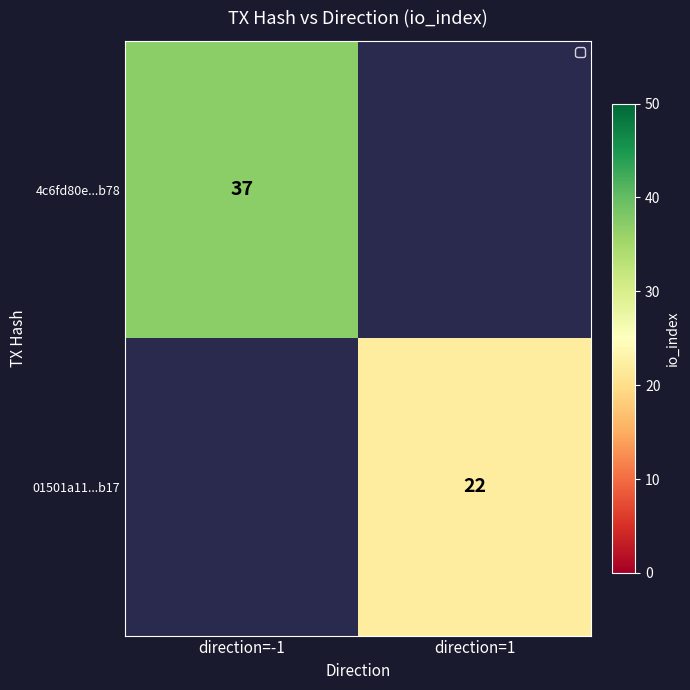

Count the number of data series in this chart.

2